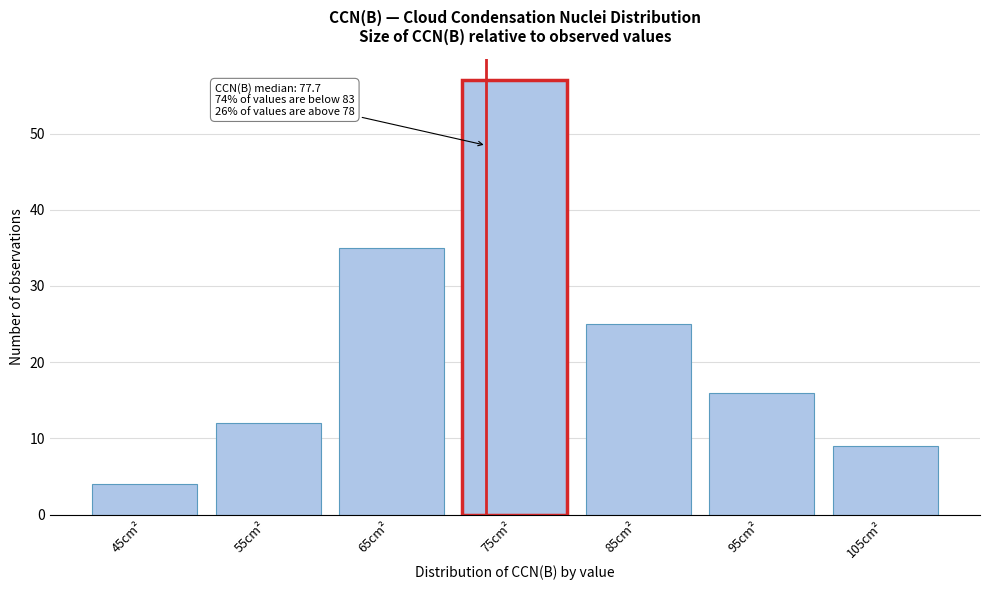

Reading left to right, what are all the values shown in this chart?

4	12	35	57	25	16	9